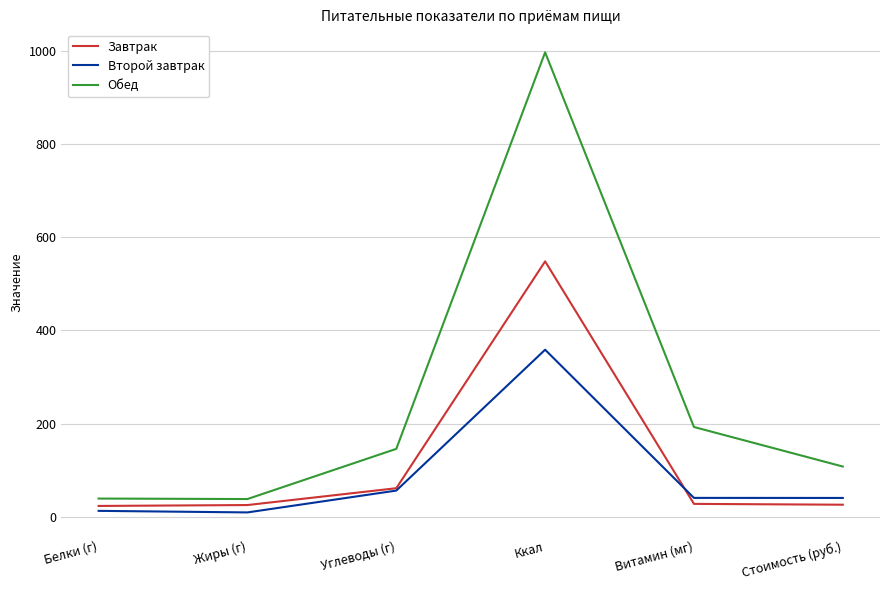

List the series in order of their overall mean, lowest first.

Второй завтрак, Завтрак, Обед